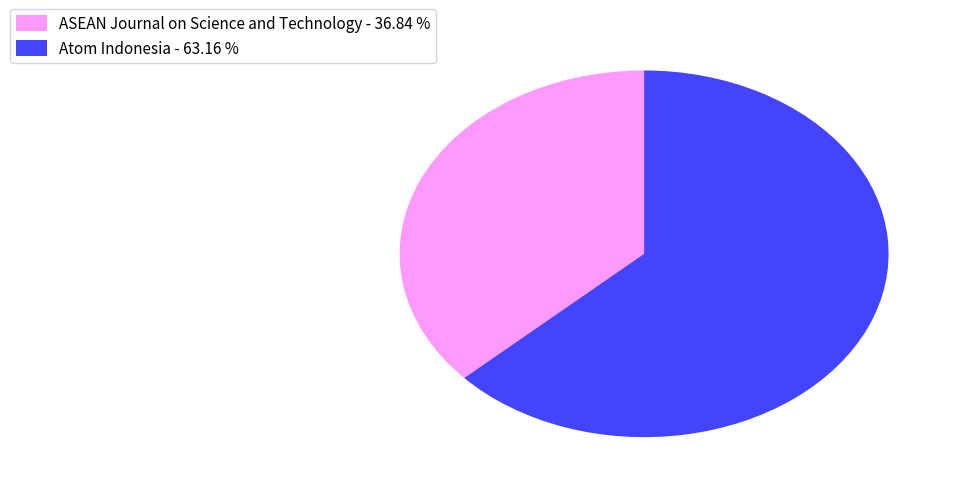

True or false: ASEAN Journal on Science and Technology accounts for 37% of the total.

True